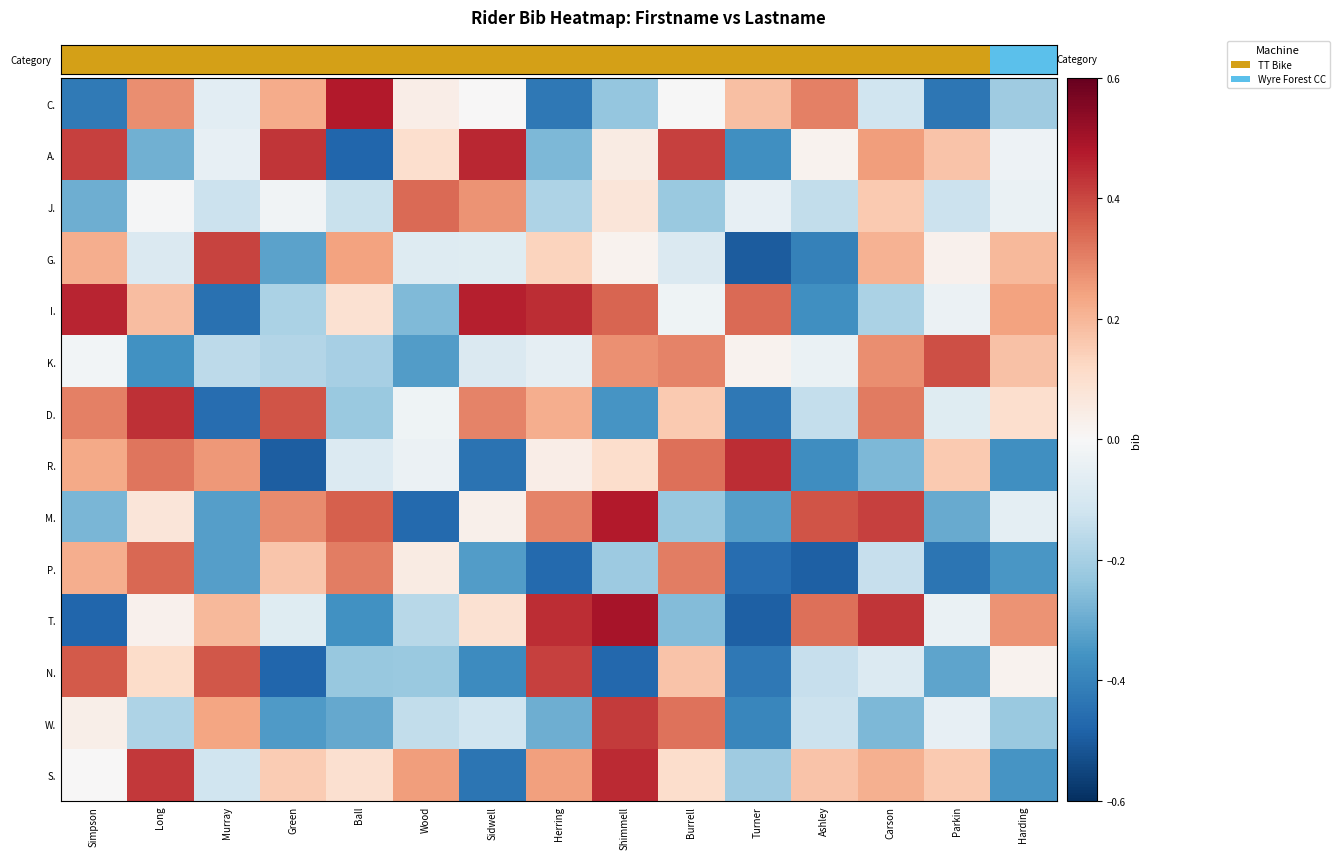

Rank the series at Burrell from highest to lowest value.

A., R., W., P., K., N., D., S., C., I., G., J., M., T.